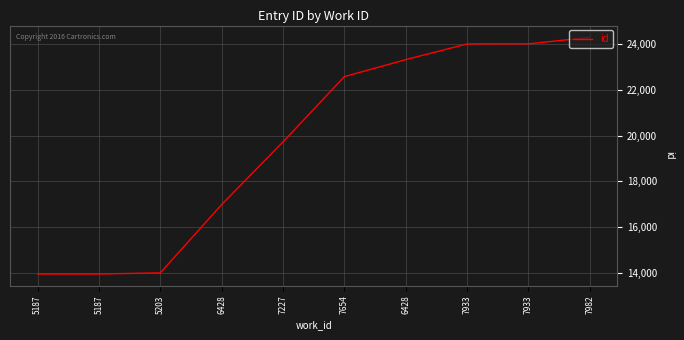

What is the difference between the values at 6428 and 7227?

3595